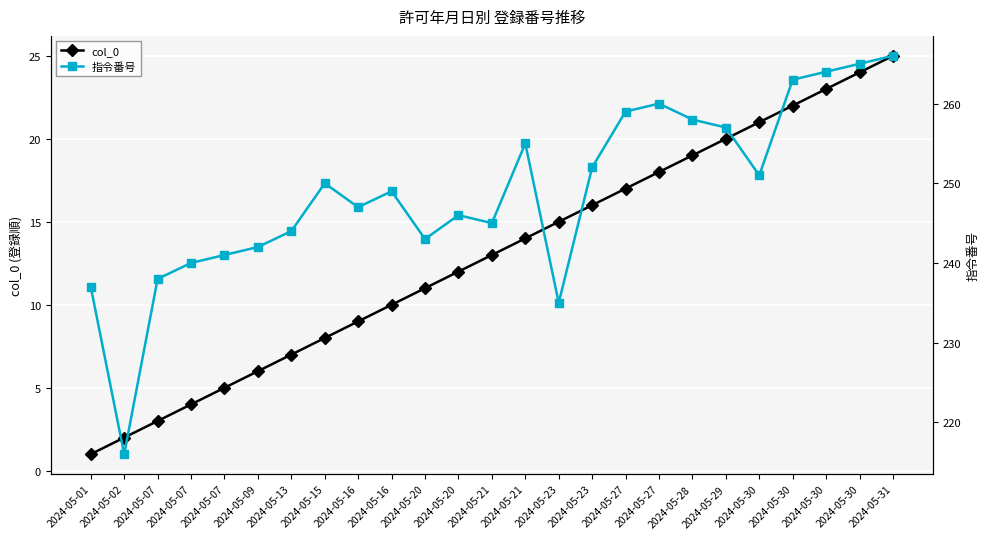

How many distinct data groups are displayed?

2